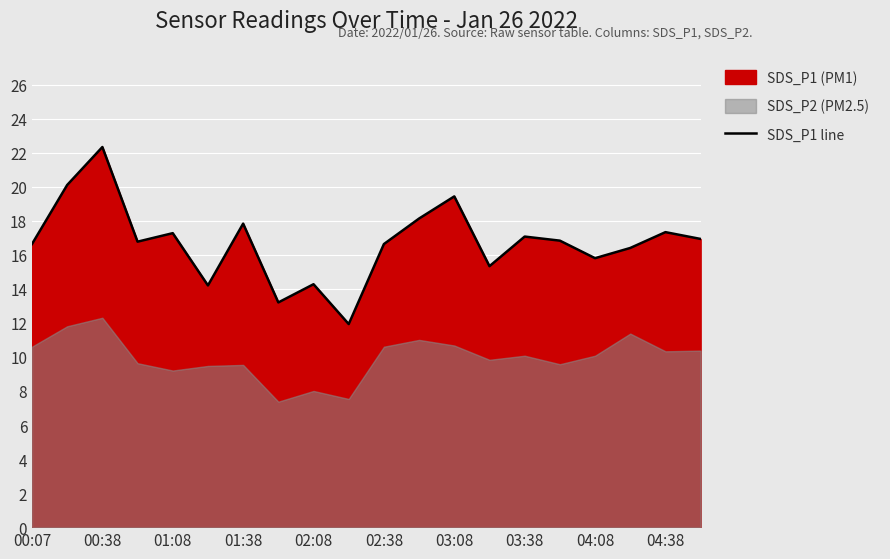

At which label does SDS_P1 line reach its peak?

00:38